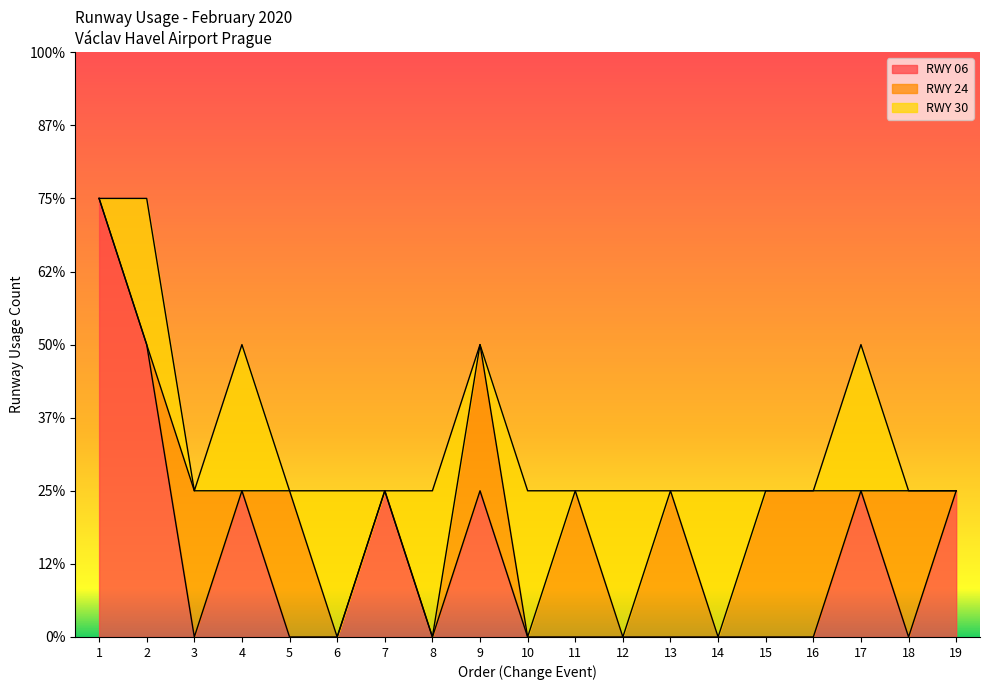

Does the chart have visible grid lines?

No